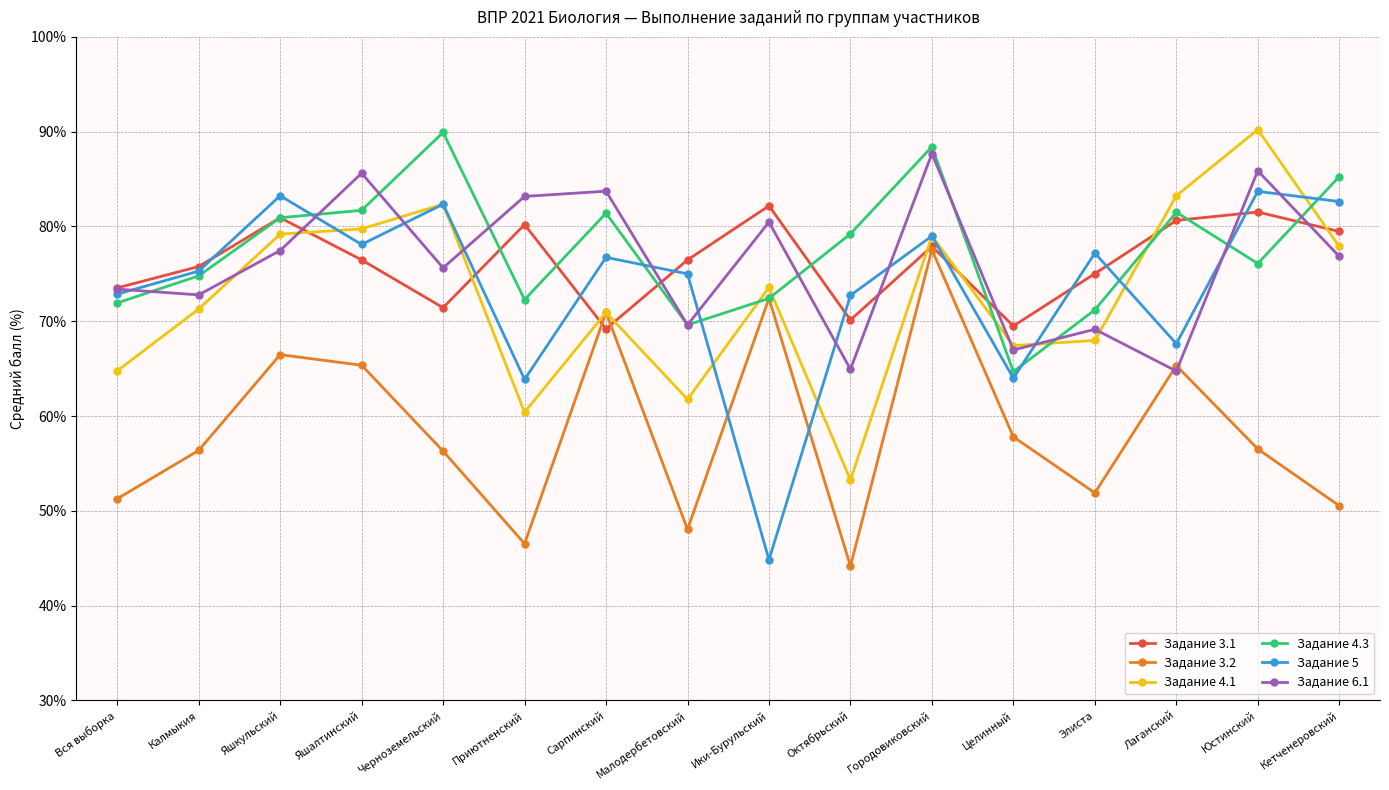

What position from the left is Яшалтинский?

4